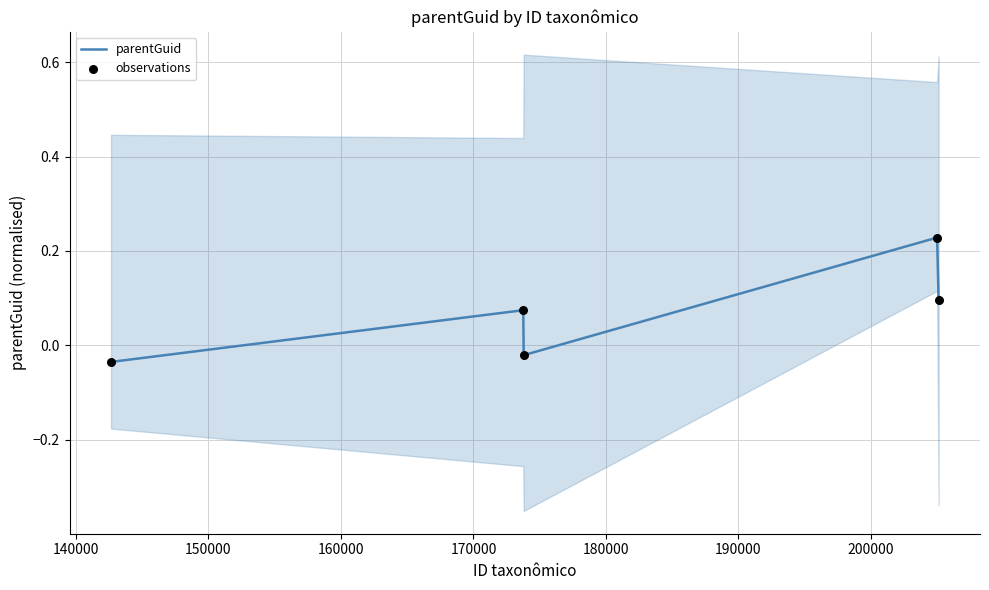

Which series has the largest Y range (max minus min)?

parentGuid